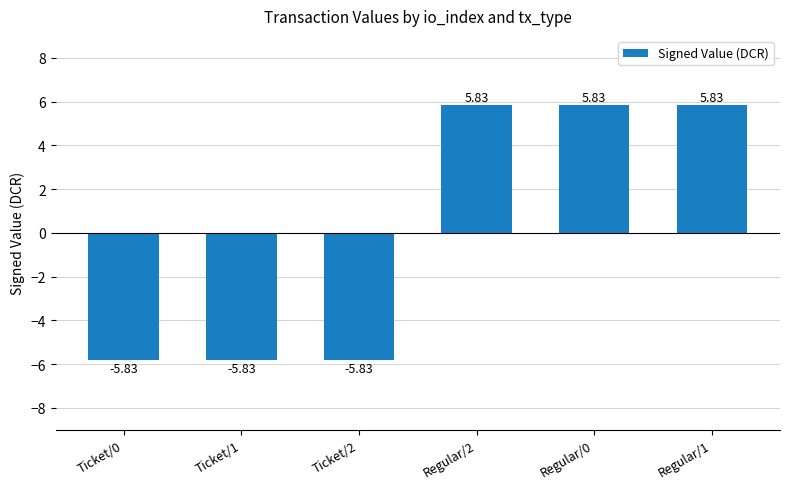

What is the sum of the values at Ticket/2 and Ticket/0?

-11.7